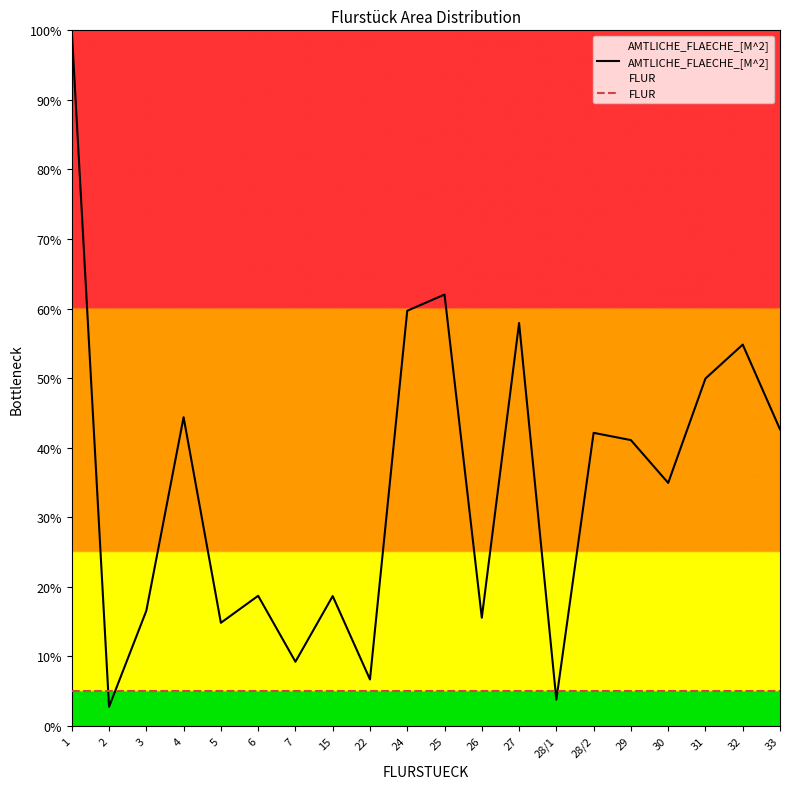

At which label does FLUR reach its minimum?

1